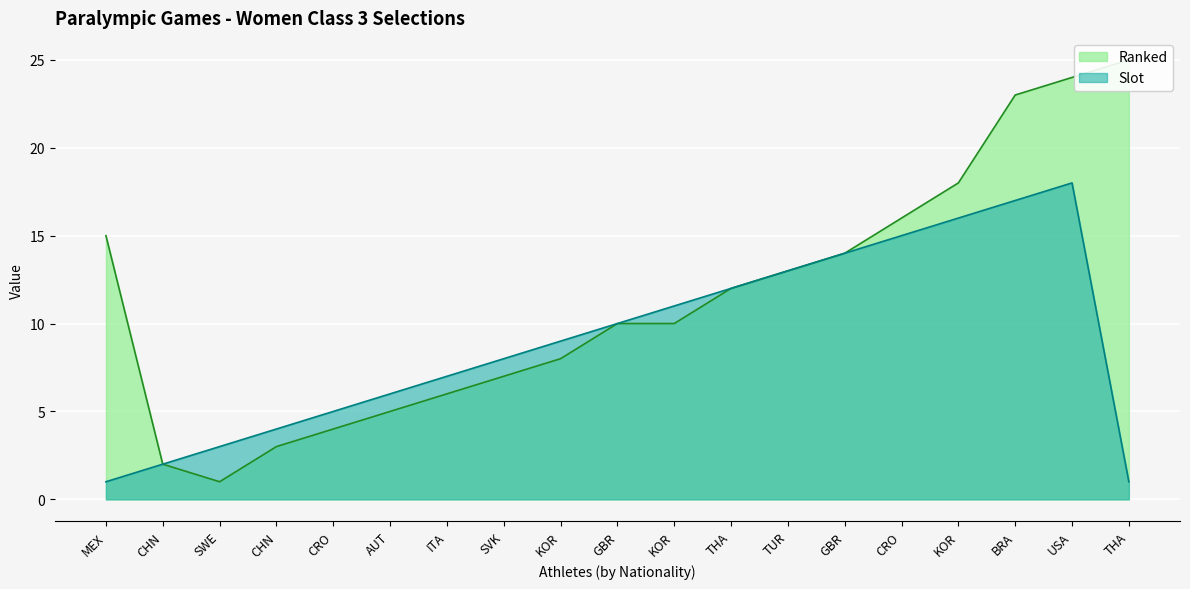

What is the average value of the Slot series?

9